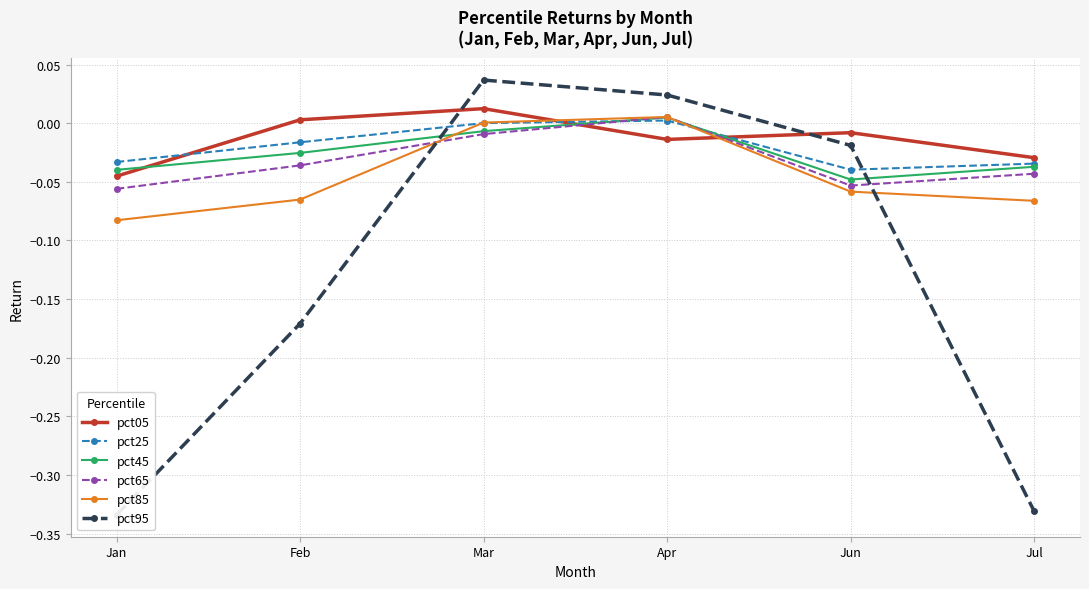

What is the minimum value shown in the chart?

-0.3